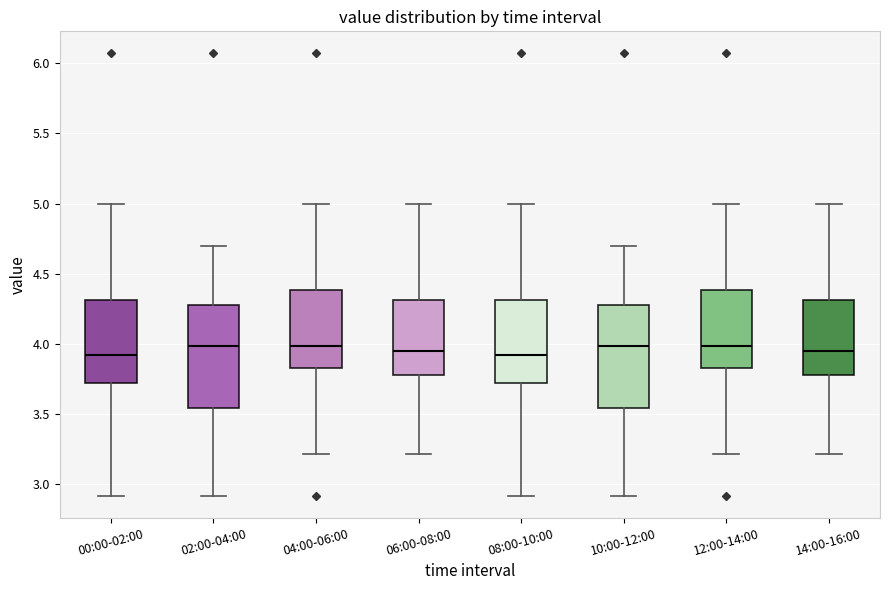

Where is the upper edge of the box for 12:00-14:00 on the y-axis? The values are not printed on the chart, so give them approximately, as read against the axis.

4.40